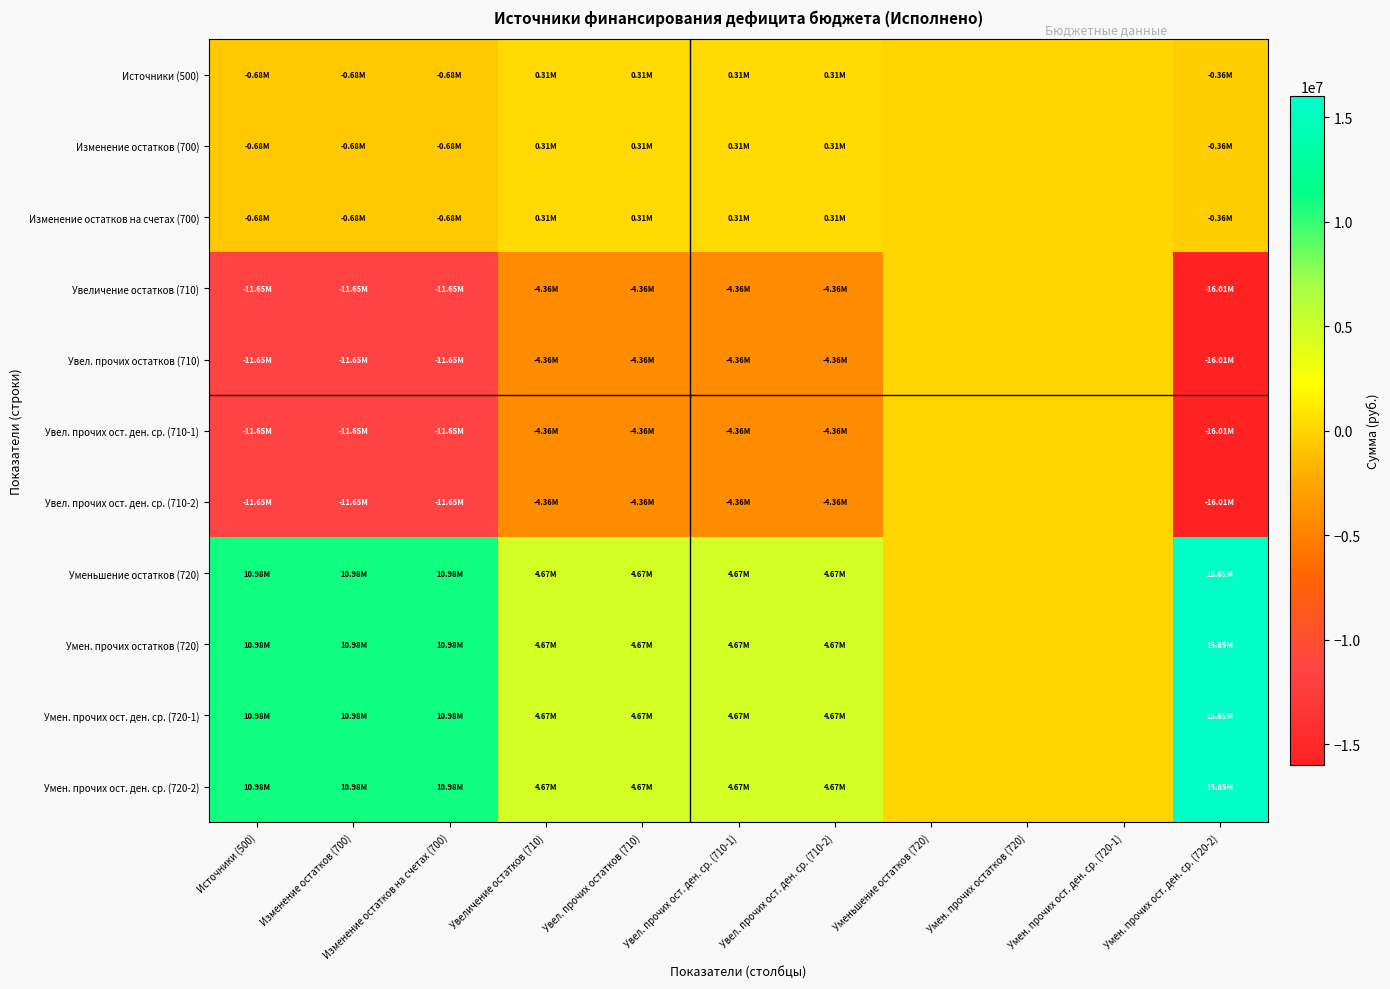

Count the number of categories in the chart.

11